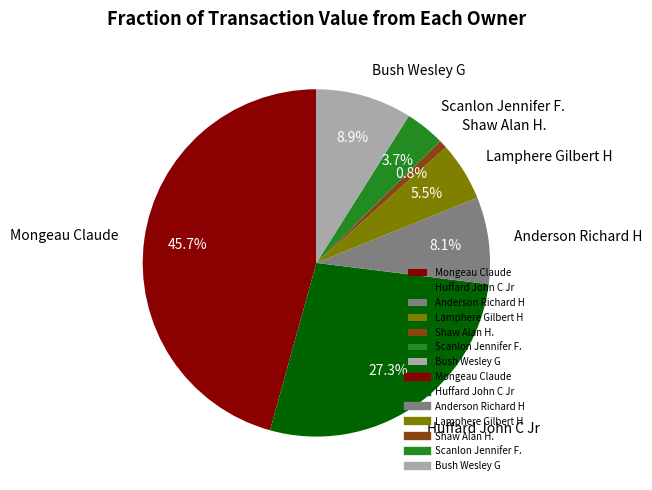

True or false: Mongeau Claude accounts for 38% of the total.

False